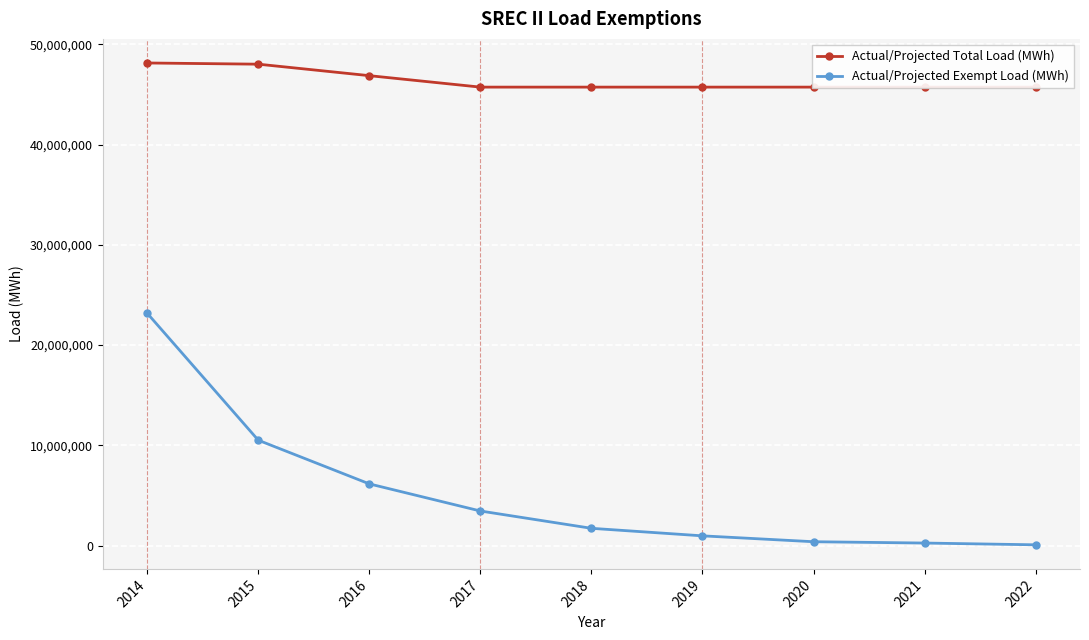

What are all the series names shown in the legend?

Actual/Projected Total Load (MWh), Actual/Projected Exempt Load (MWh)